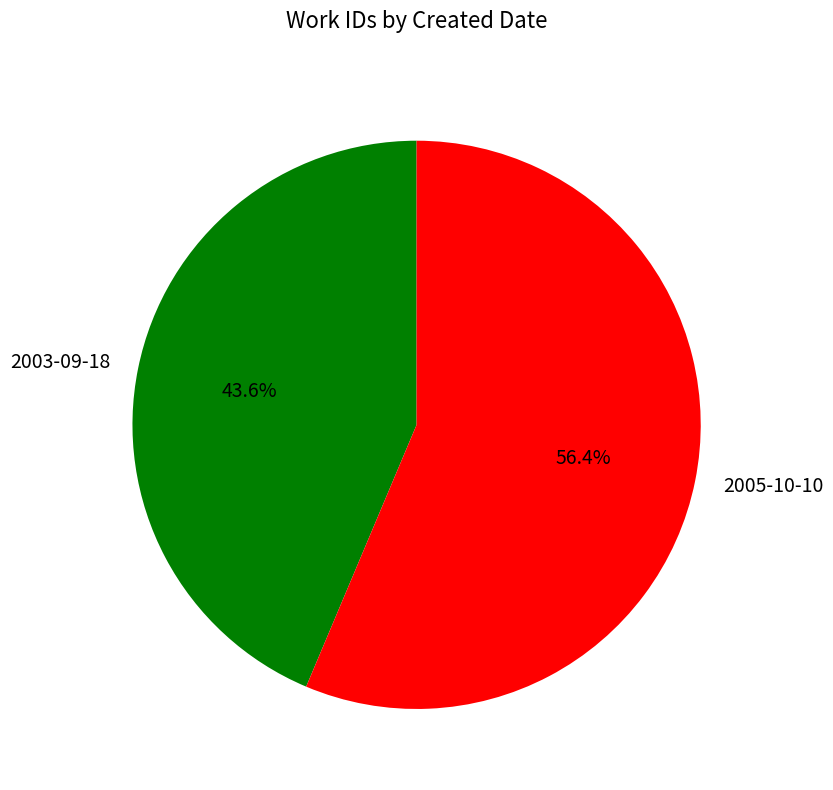

Rank the categories by value from highest to lowest.

2005-10-10, 2003-09-18